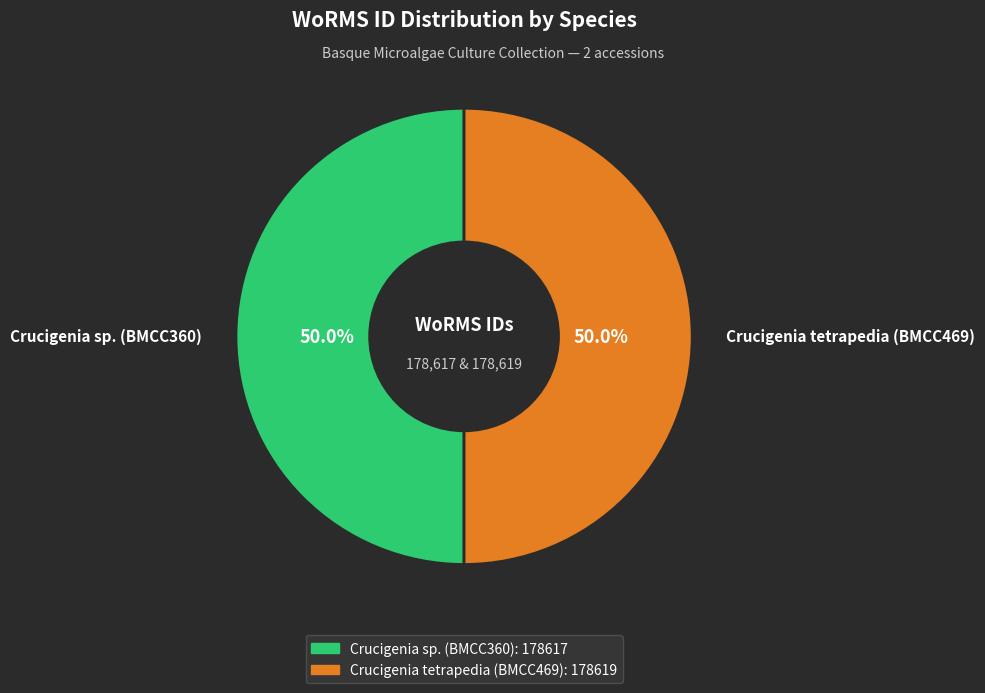

To the nearest percent, what percentage of the pie is Crucigenia tetrapedia (BMCC469)?

50%